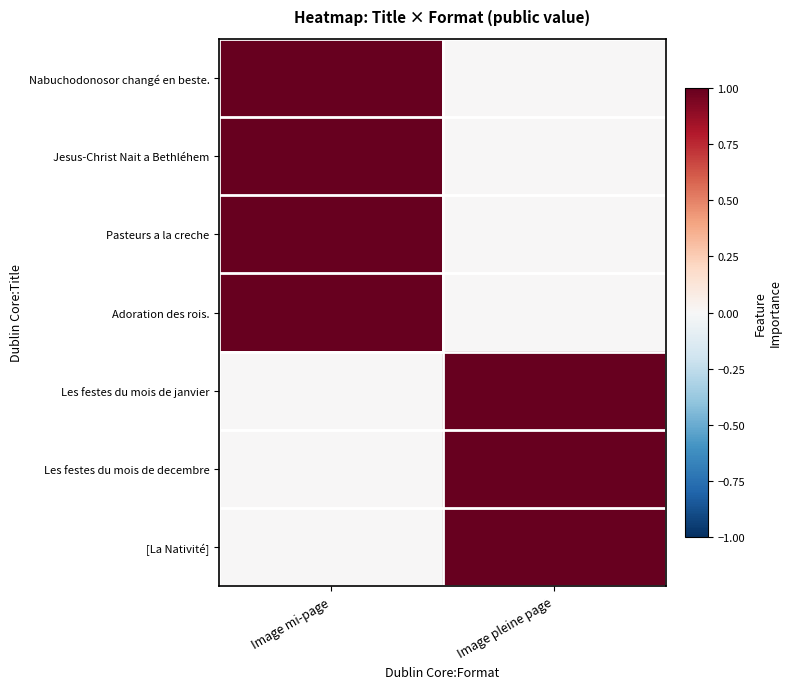

At how many categories does at least one series exceed 0?

2